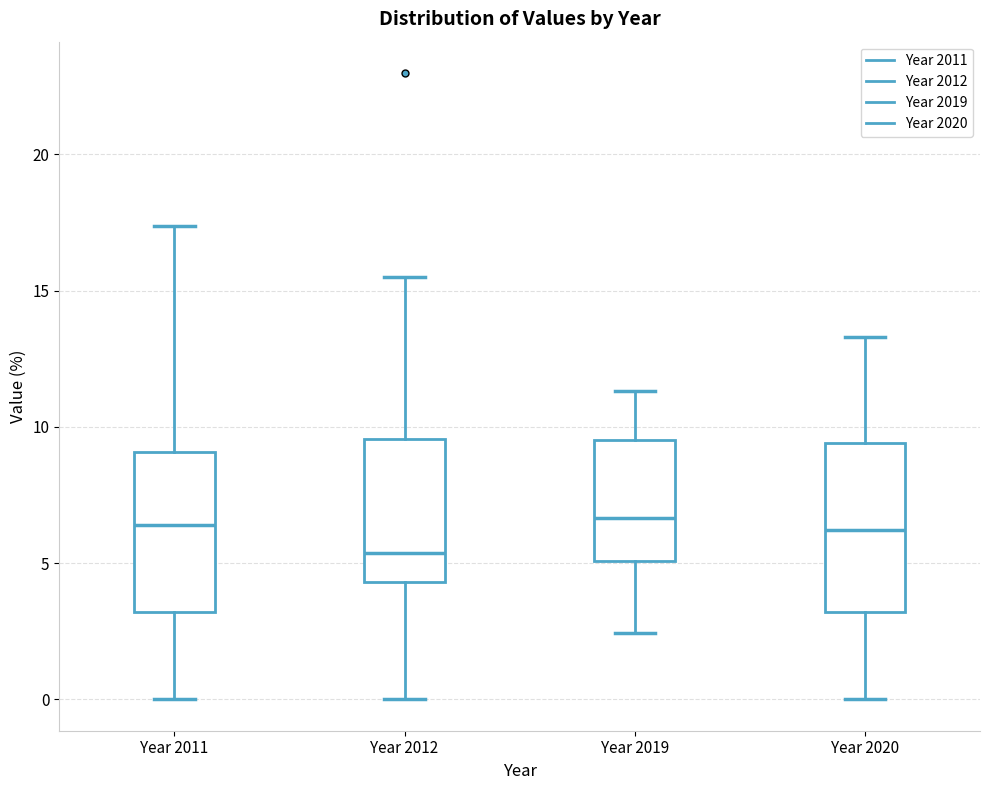

Reading left to right, read every box against the y-axis: the position of its median line, the range the box covers, and the ends of its whiskers. The values are not printed on the chart, so give them approximately, as read against the axis.

Year 2011: median 6.5, box 3.0 to 9.0, whiskers 0.0 to 17.5
Year 2012: median 5.5, box 4.5 to 9.5, whiskers 0.0 to 15.5
Year 2019: median 6.5, box 5.0 to 9.5, whiskers 2.5 to 11.5
Year 2020: median 6.0, box 3.0 to 9.5, whiskers 0.0 to 13.5